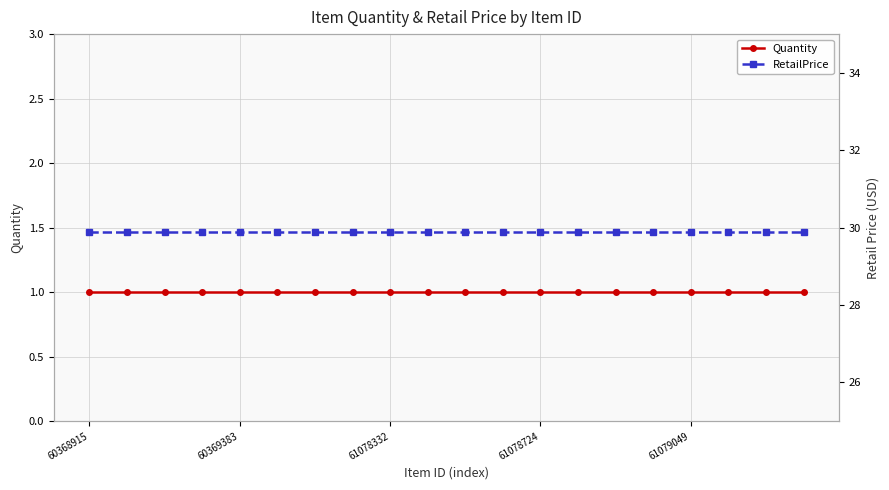

Is it true that RetailPrice equals 29.9 at 13?

True